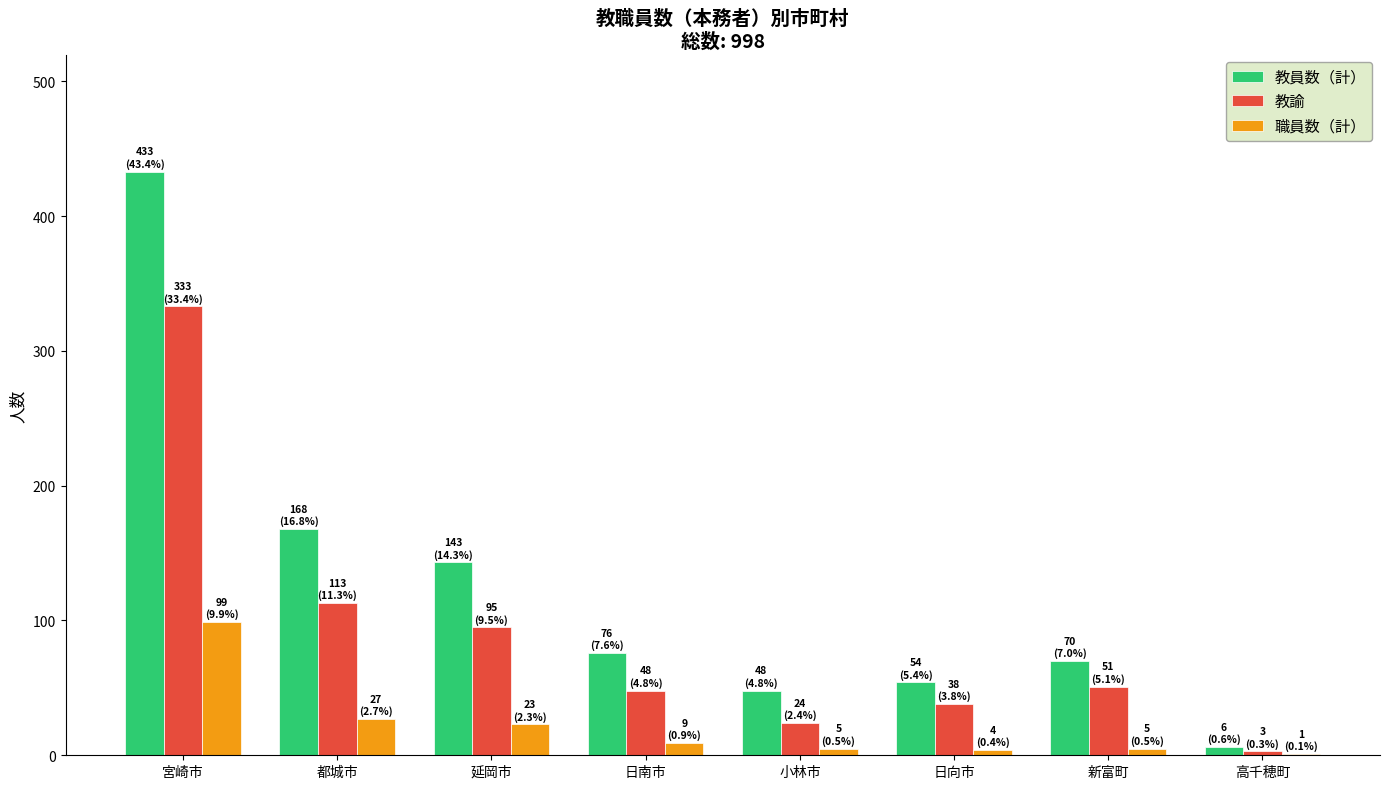

Does the chart contain stacked bars?

No